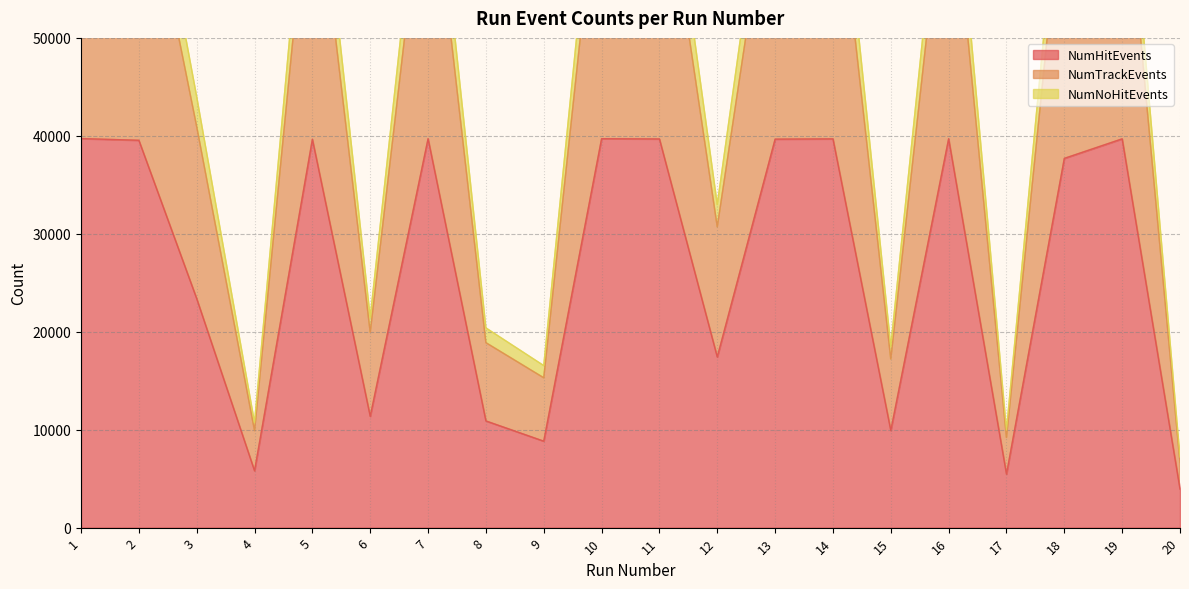

How many values in the NumNoHitEvents series exceed 75259?

9